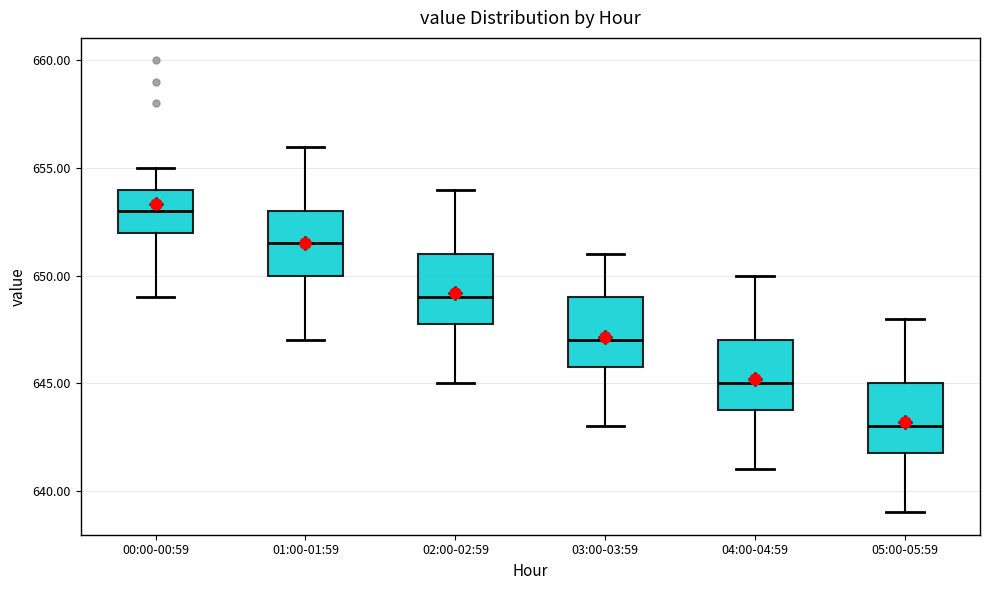

Where is the upper edge of the box for 00:00-00:59 on the y-axis? The values are not printed on the chart, so give them approximately, as read against the axis.

654.0